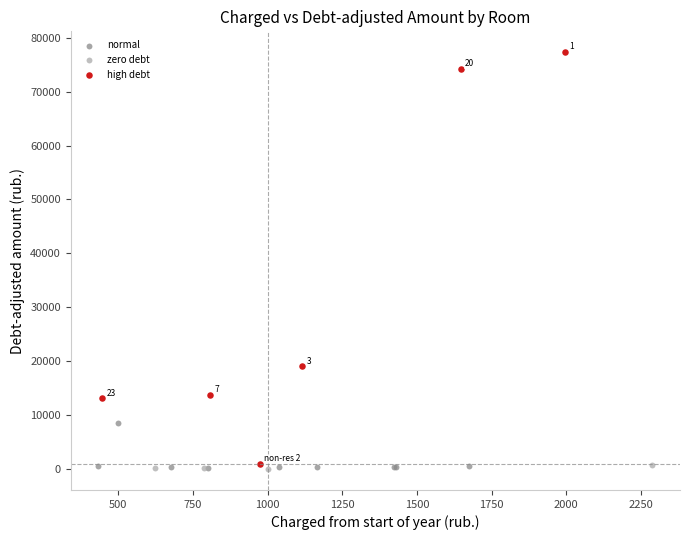

Which series reaches the maximum Y coordinate?

high debt